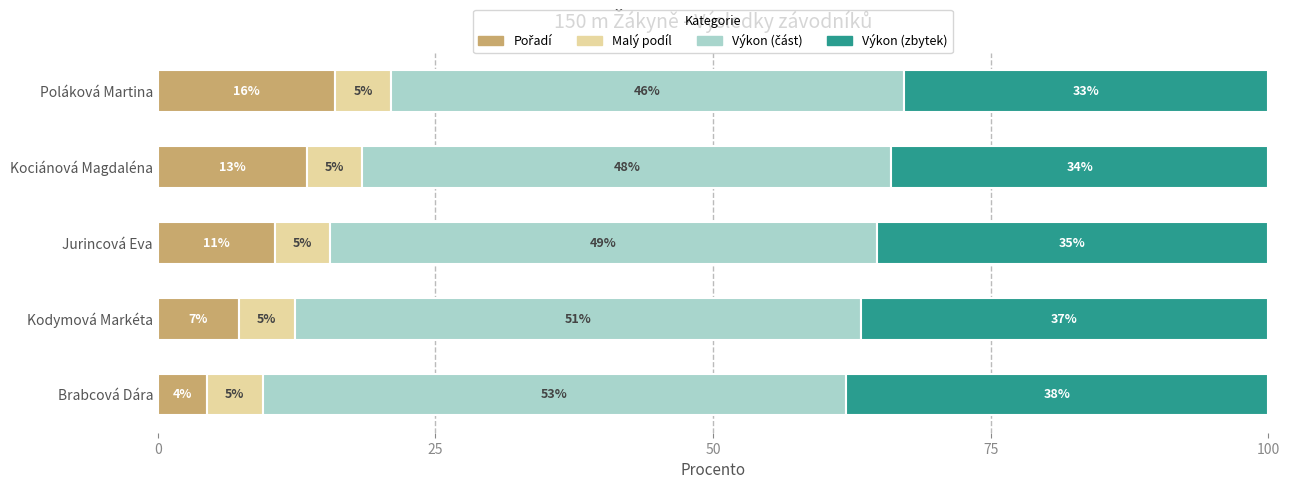

What is the total value across all series at Poláková Martina?

100.0